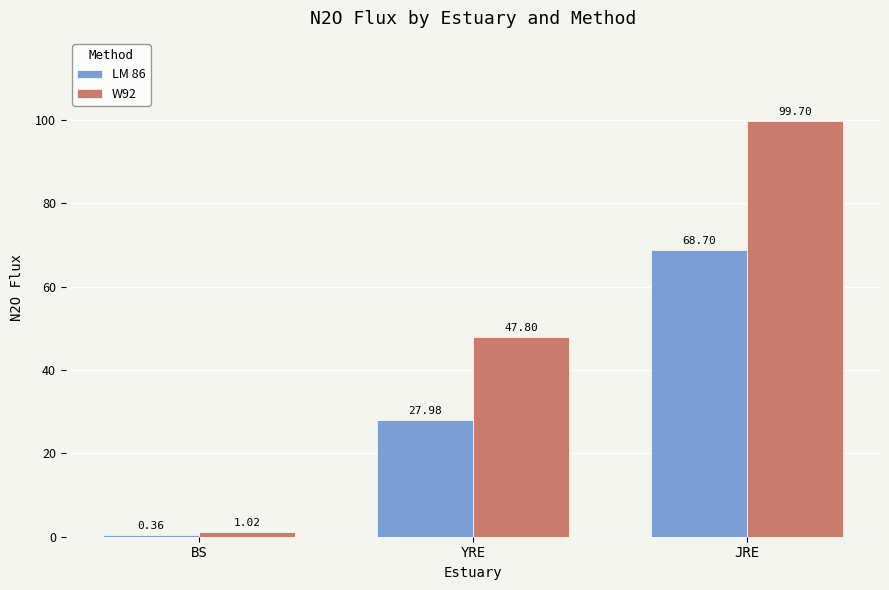

At which label does W92 first exceed 47?

YRE